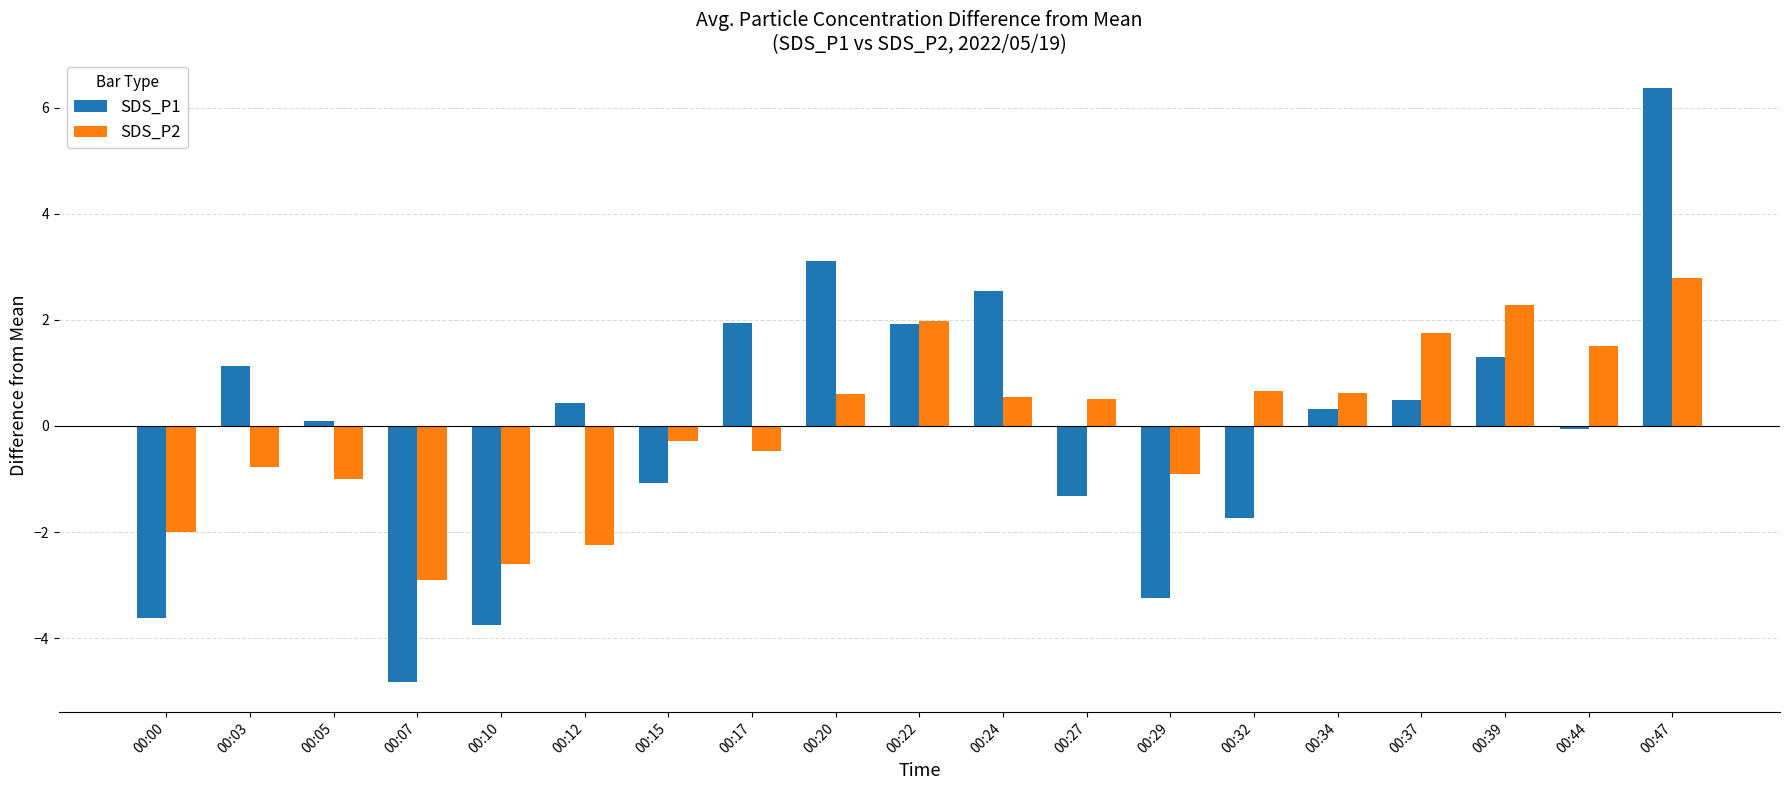

What are all the series names shown in the legend?

SDS_P1, SDS_P2